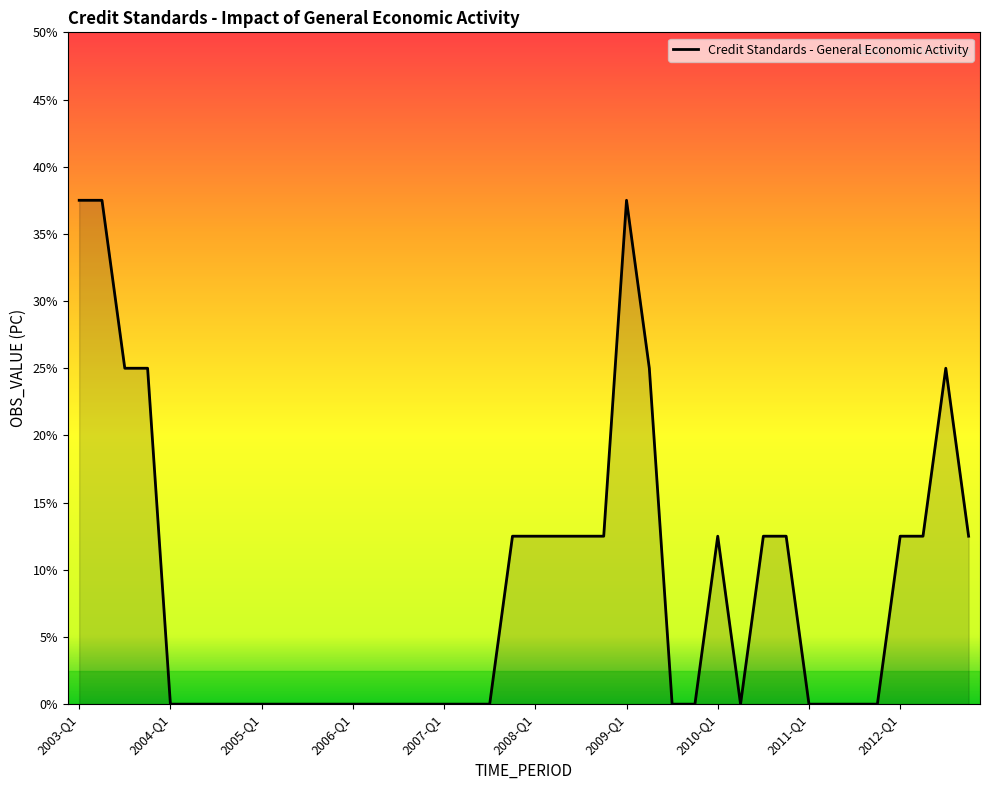

What is the sum of all values?

350.0